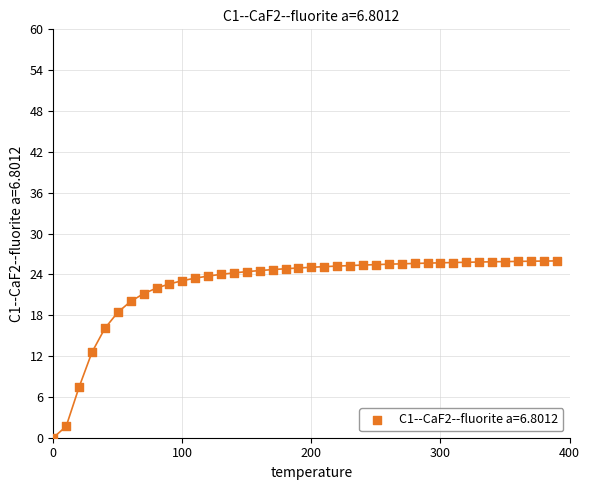

What is the range of Y values (max minus min)?

26.0